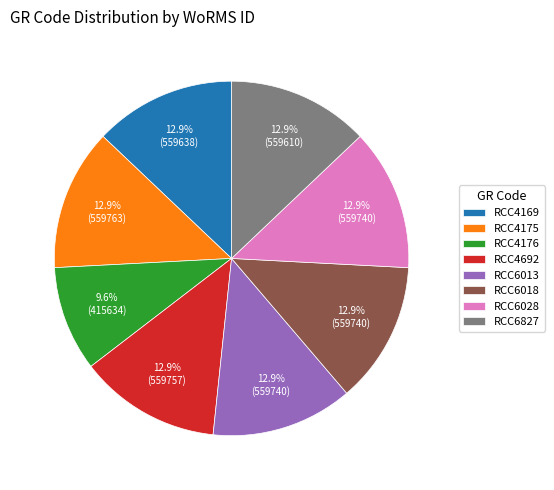

What is the ratio of the value at RCC4175 to the value at RCC4692?

1.0